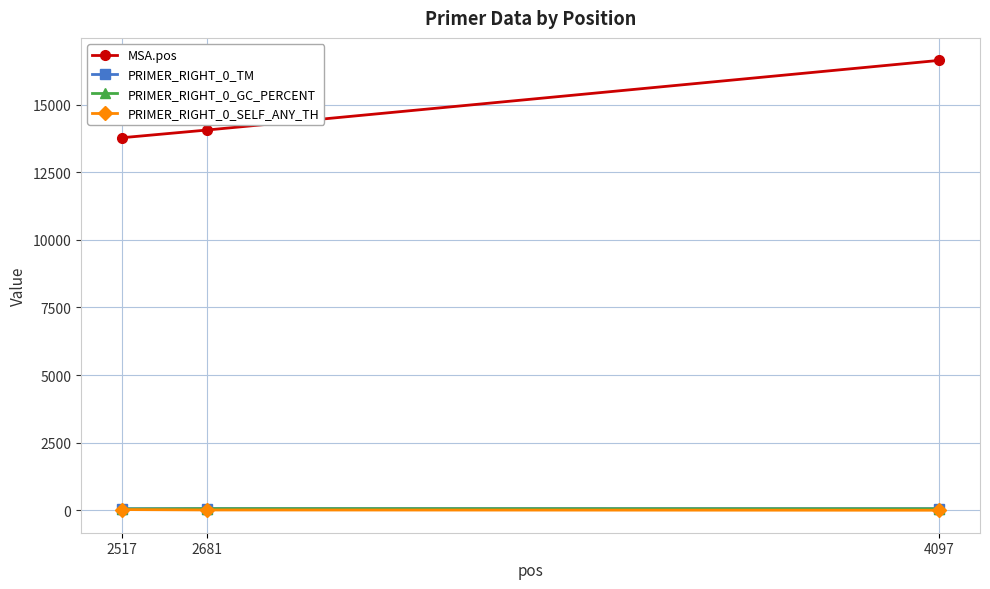

Is the value of MSA.pos at 2681 greater than the value of PRIMER_RIGHT_0_TM at 2517?

Yes